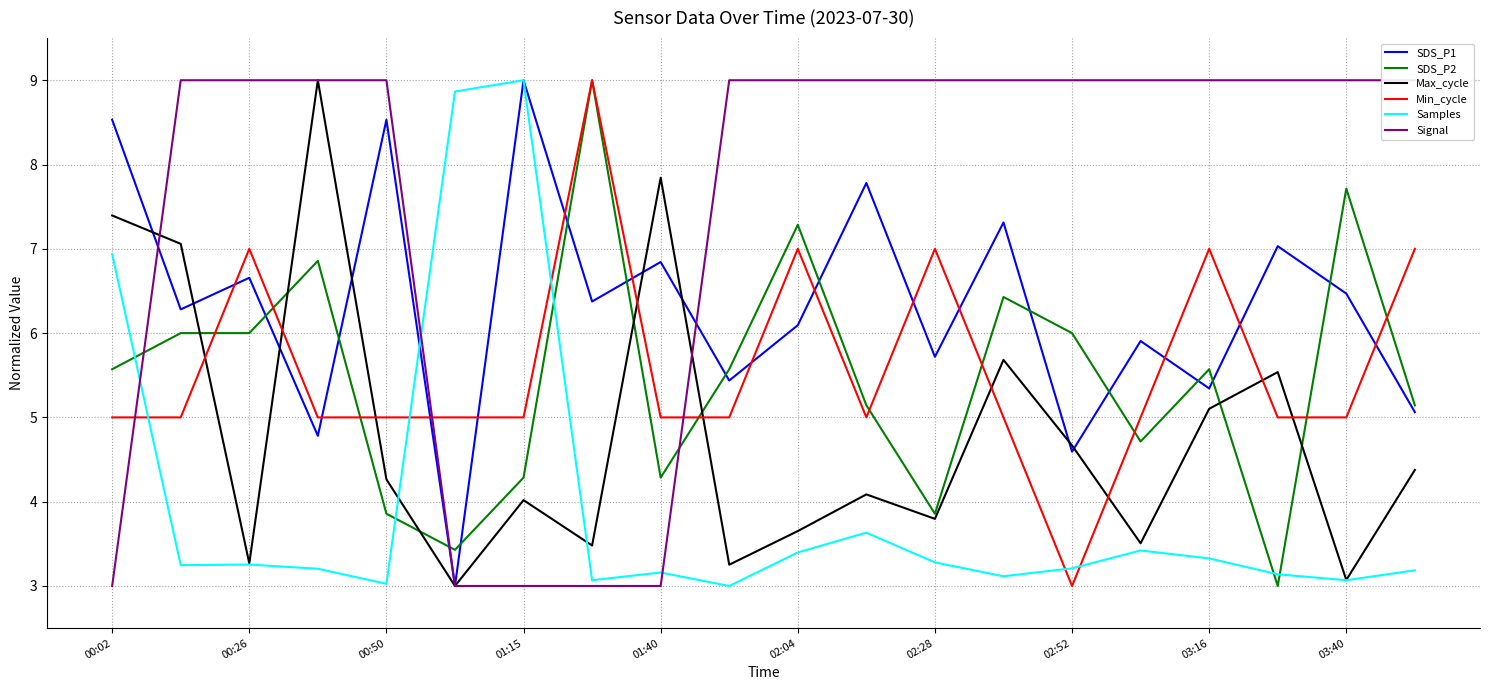

What is the lowest value of the SDS_P2 series?

3.0